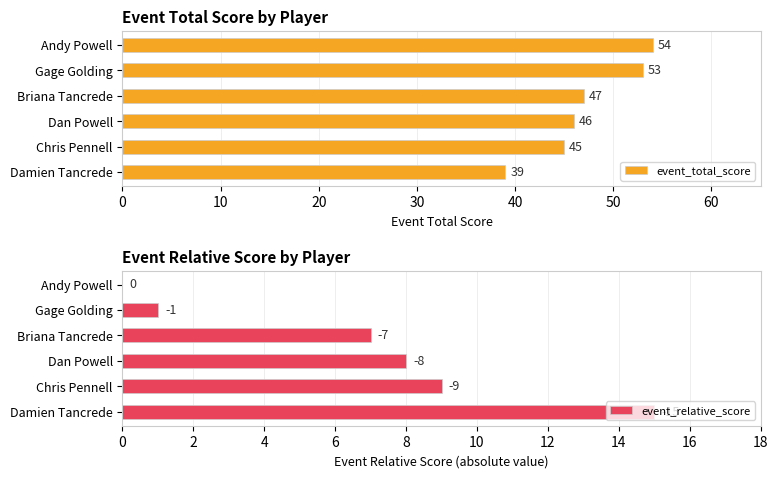

Is it true that event_total_score equals 57 at Damien Tancrede?

False